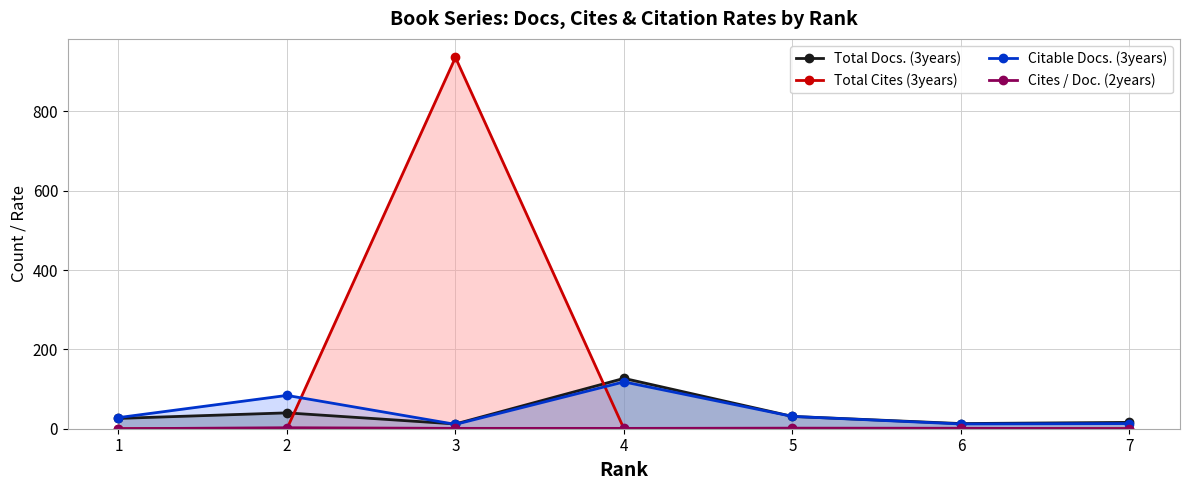

The value of Cites / Doc. (2years) at 5 is 1.4. True or false?

True